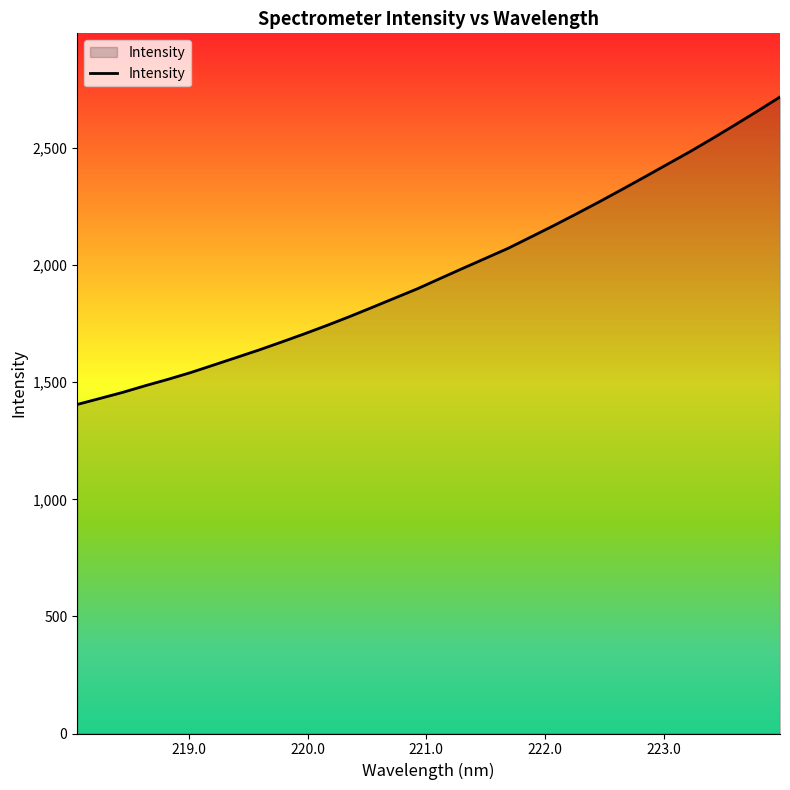

What is the difference between the maximum and minimum values?

1313.1